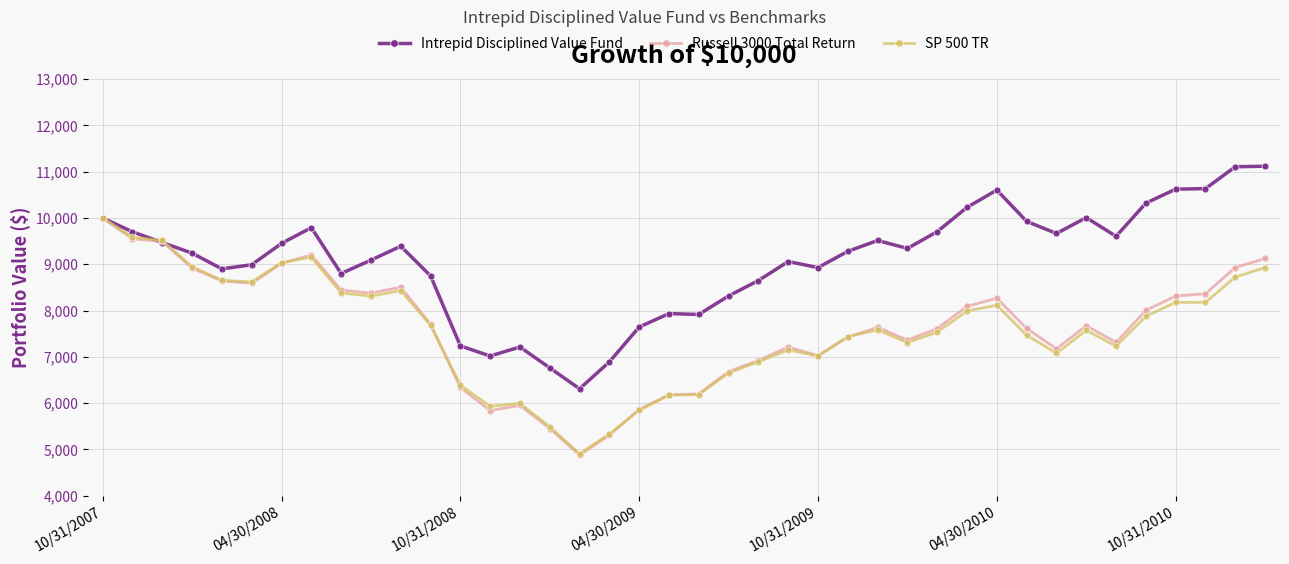

How many distinct data groups are displayed?

3